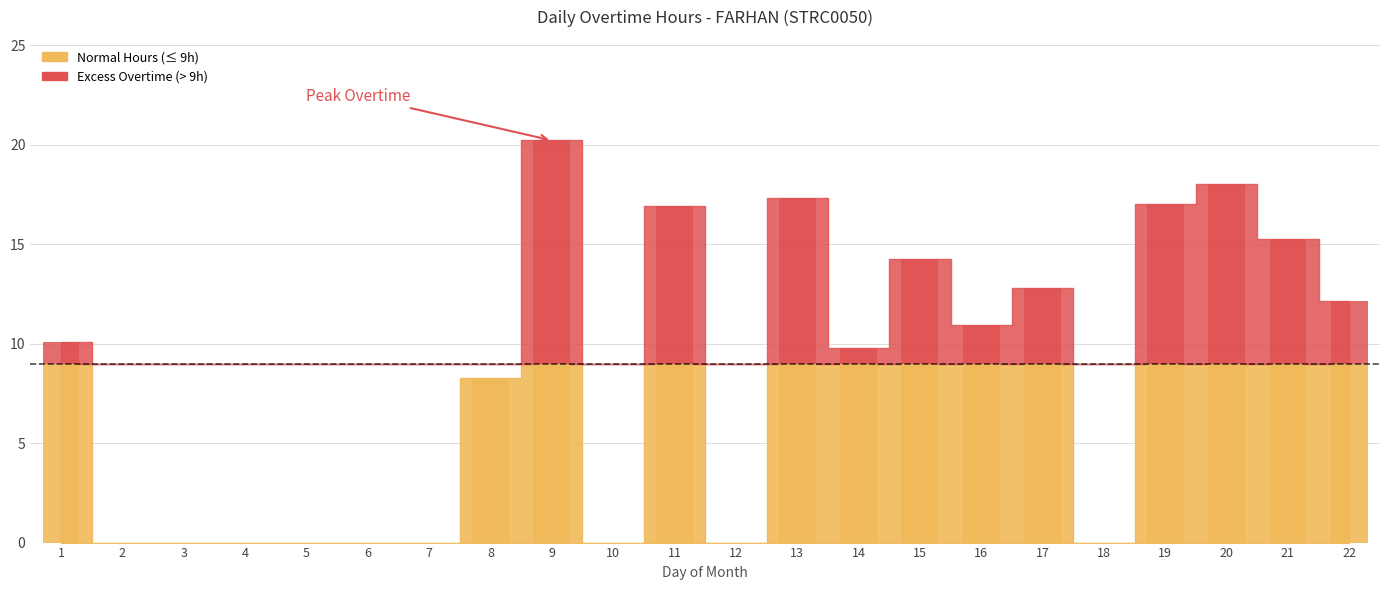

What is the sum of all values?

183.0